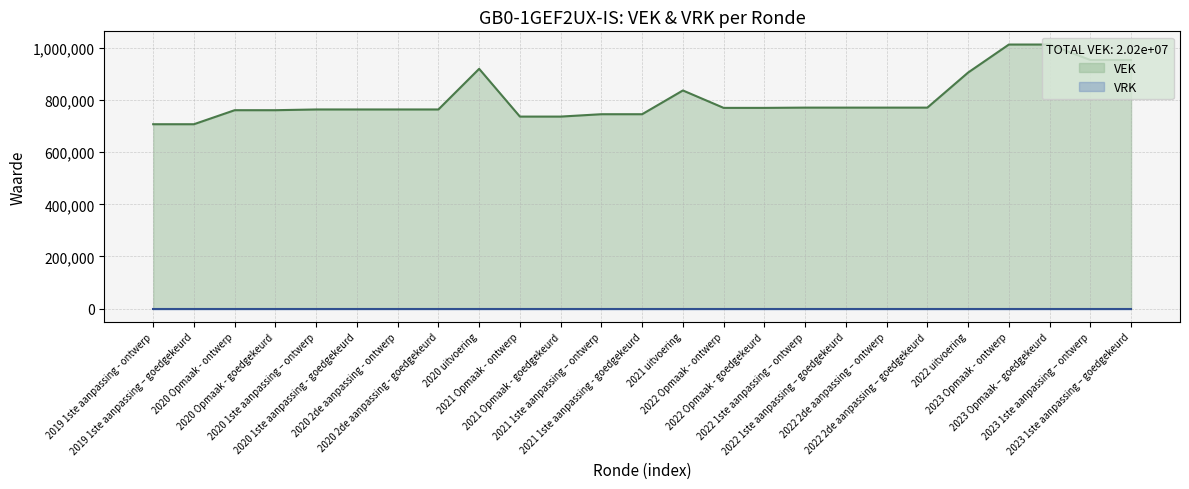

How many data points does each series have?

25